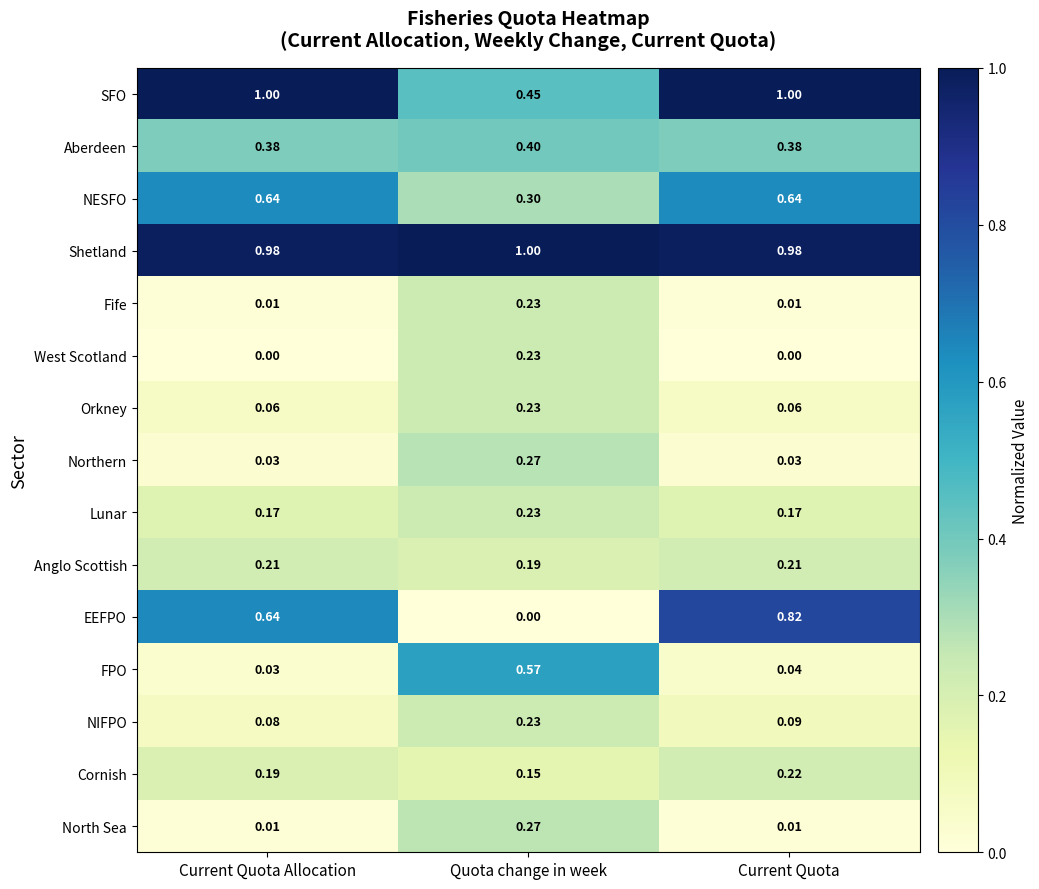

What is the total value across all series at Current Quota Allocation?

4.4